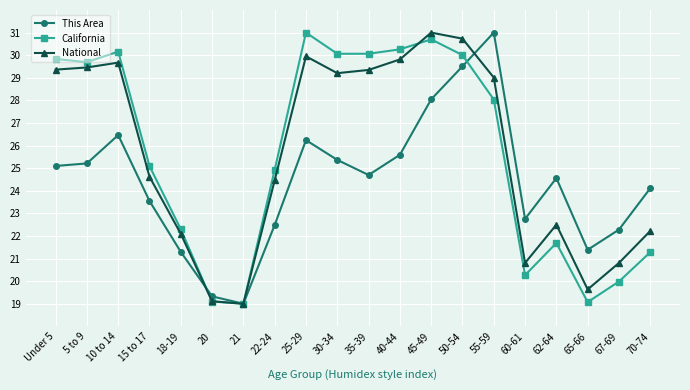

In National, how many points are lower than both neighbors (excluding endpoints)?

4